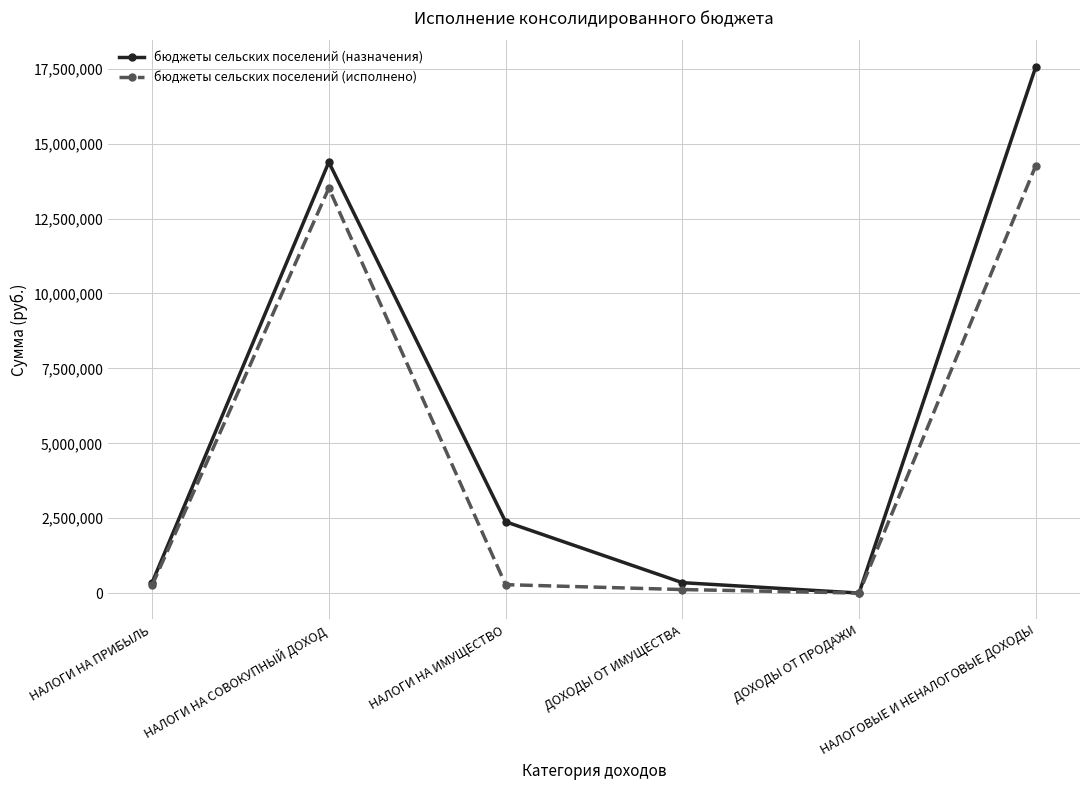

Which series has the widest spread of values?

бюджеты сельских поселений (назначения)